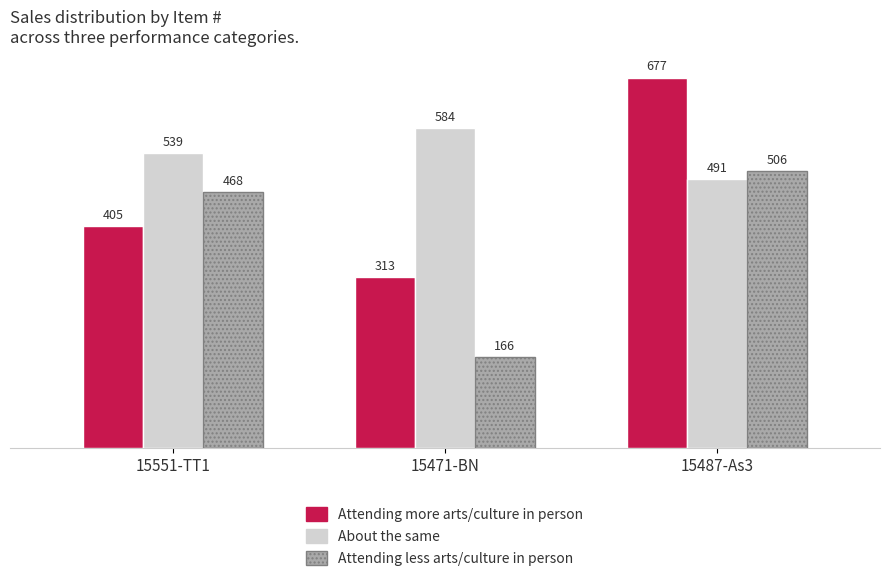

What is the spread (max minus min) of values at 15471-BN?

418